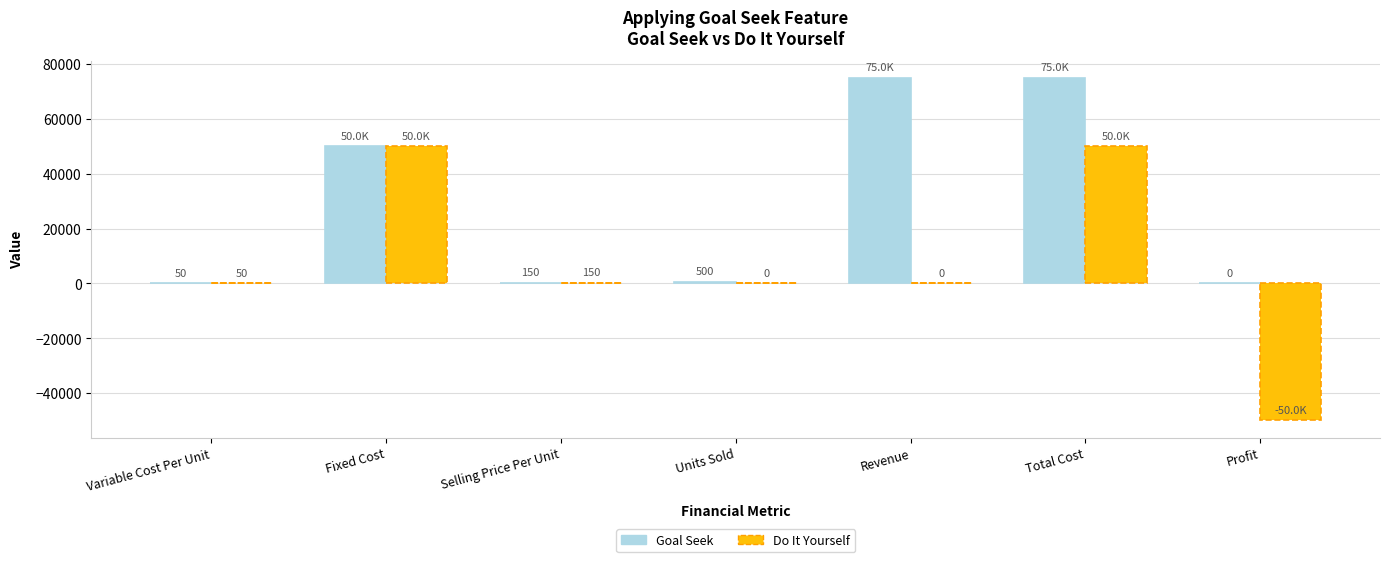

Reading right to left, extract all data points from this chart.

Goal Seek: Profit=0	Total Cost=75000	Revenue=75000	Units Sold=500	Selling Price Per Unit=150	Fixed Cost=50000	Variable Cost Per Unit=50
Do It Yourself: Profit=-50000	Total Cost=50000	Revenue=0	Units Sold=0	Selling Price Per Unit=150	Fixed Cost=50000	Variable Cost Per Unit=50